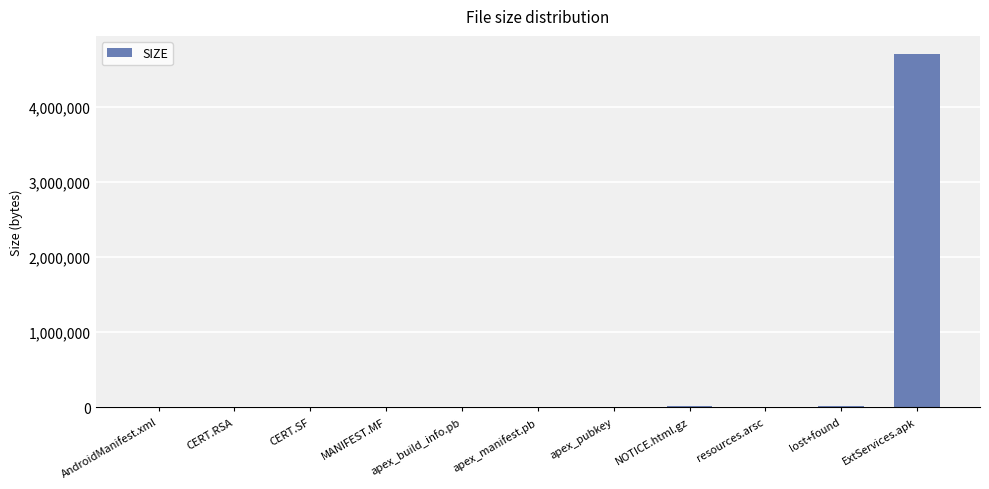

How many series are shown in this chart?

1